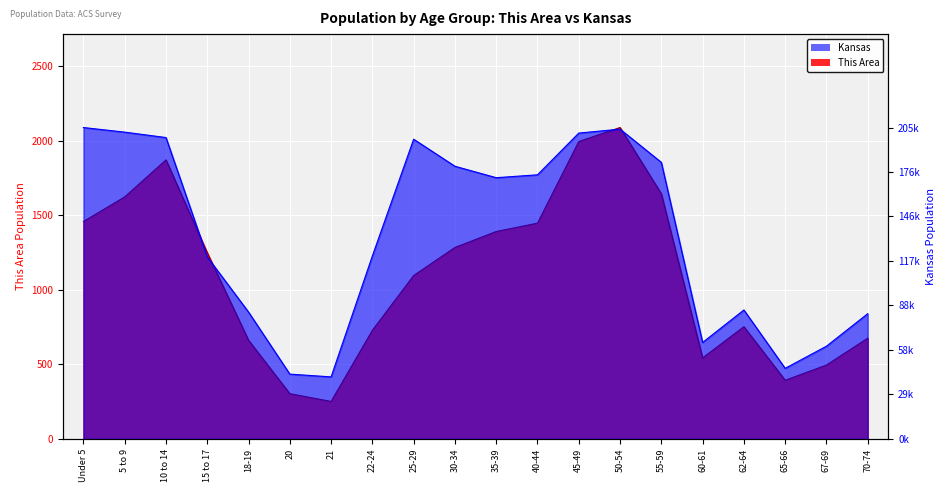

What position from the right is 5 to 9?

19